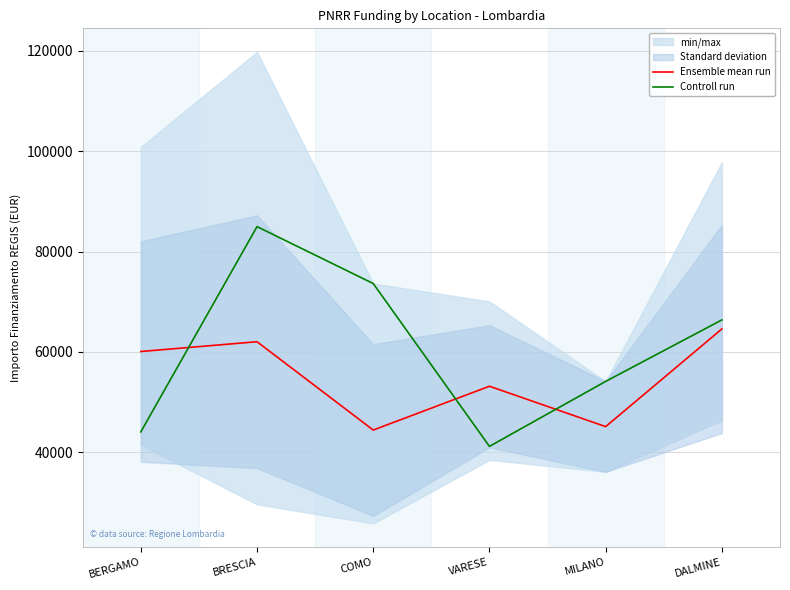

Is it true that Controll run equals 44080.6 at BERGAMO?

True